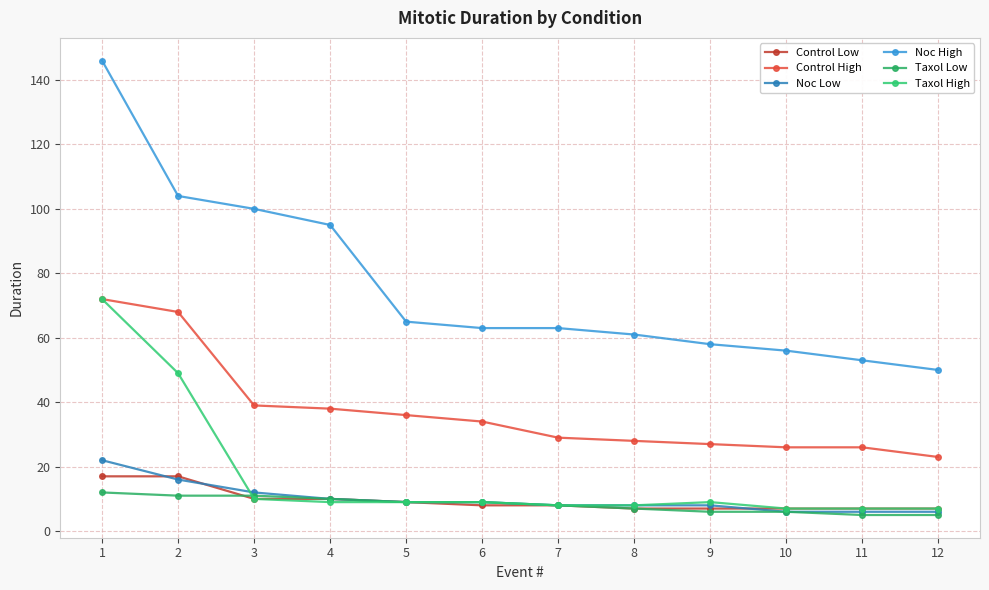

Which has a higher value, 4 or 1?

1